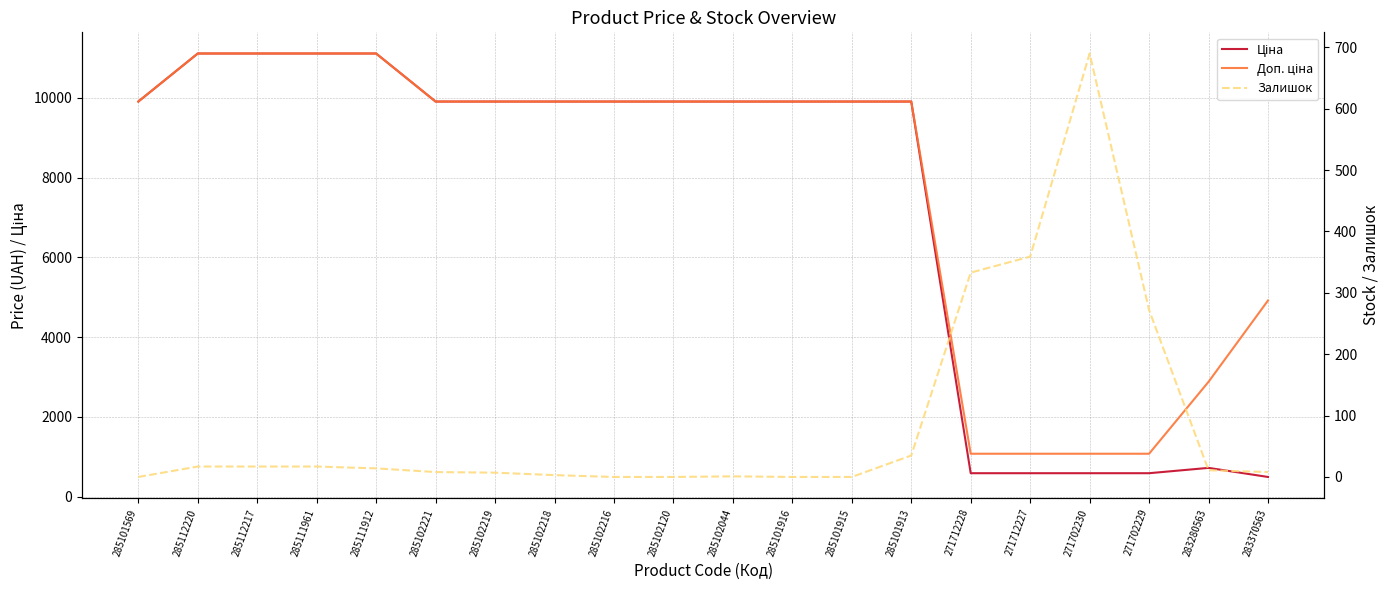

What position from the left is 271702229?

18